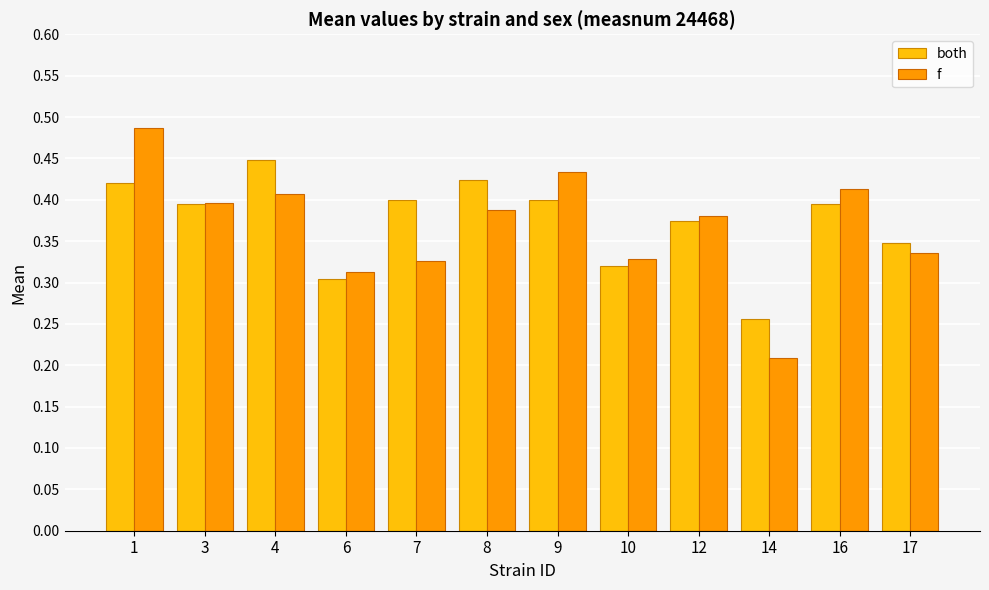

Where is f nearest to the value 0?

14